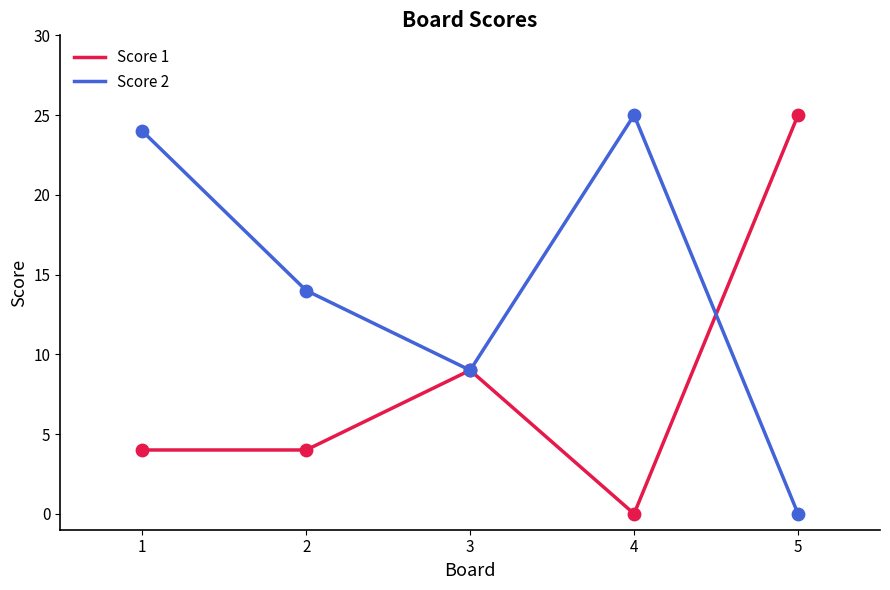

At which category is the sum across all series the highest?

1